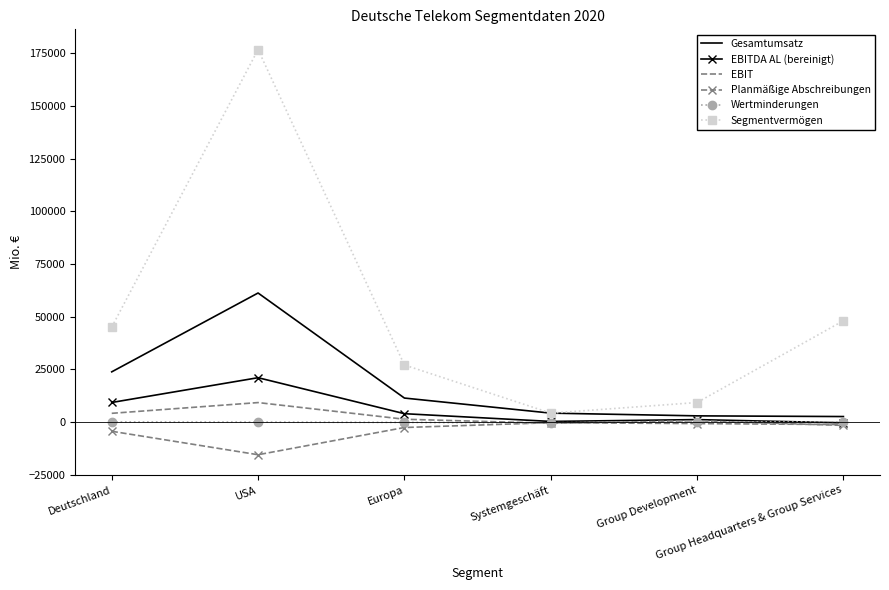

Which series has the largest total across all categories?

Segmentvermögen